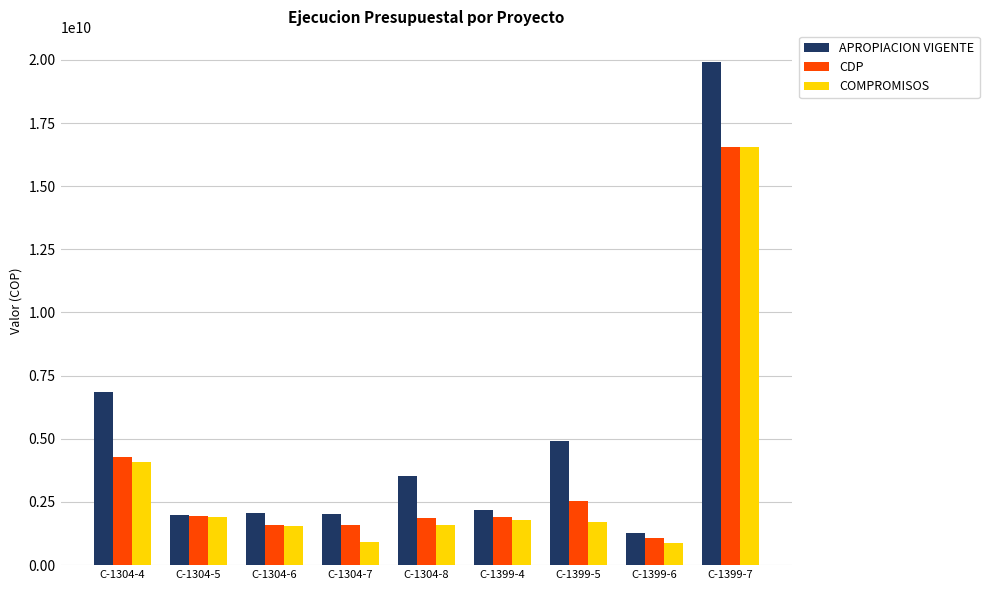

What is the value of the COMPROMISOS bar at the 6th from the left?

1780628544.0